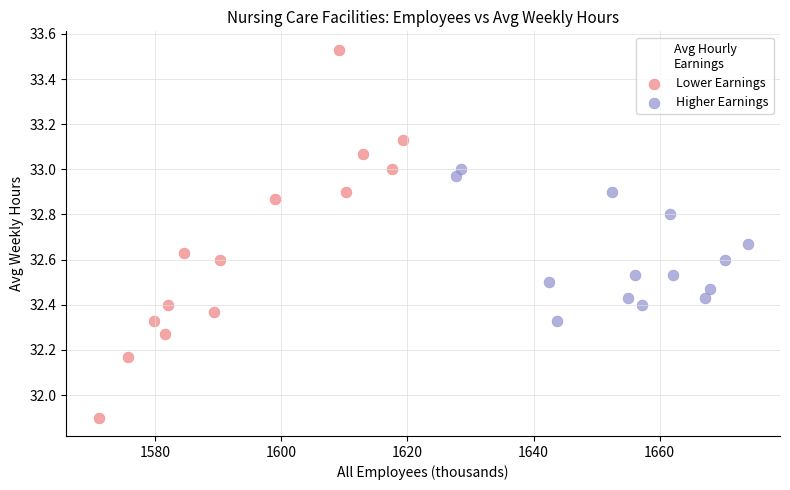

Which series reaches the minimum Y coordinate?

Lower Earnings